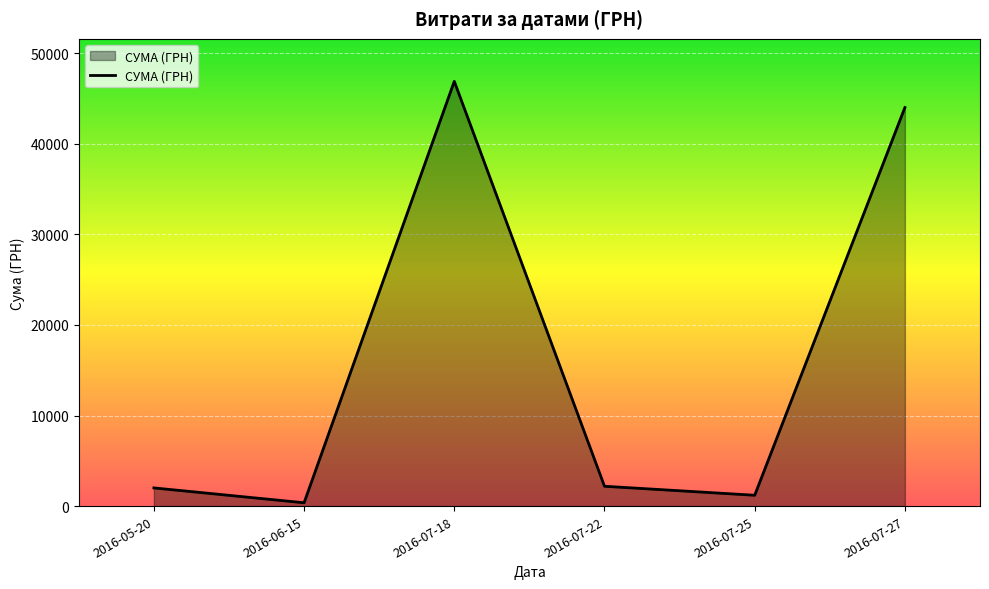

What is the greatest value displayed?

46904.0